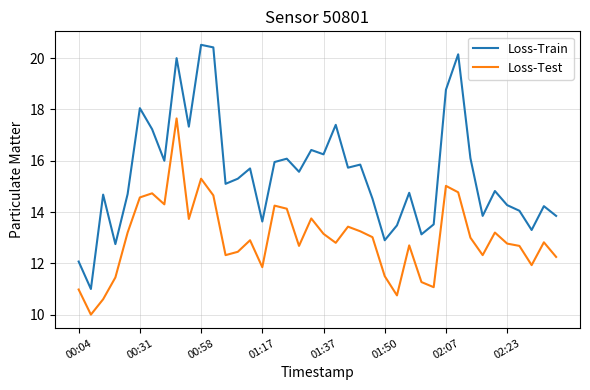

What are all the series names shown in the legend?

Loss-Train, Loss-Test